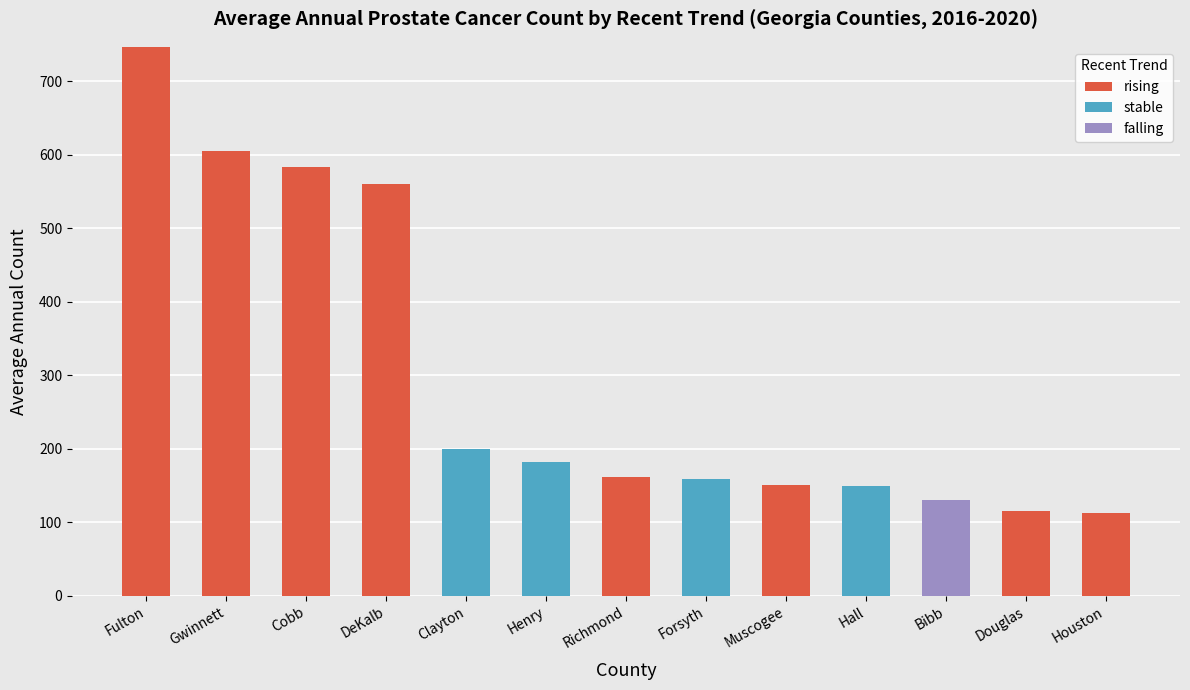

At which category is the sum across all series the highest?

Fulton